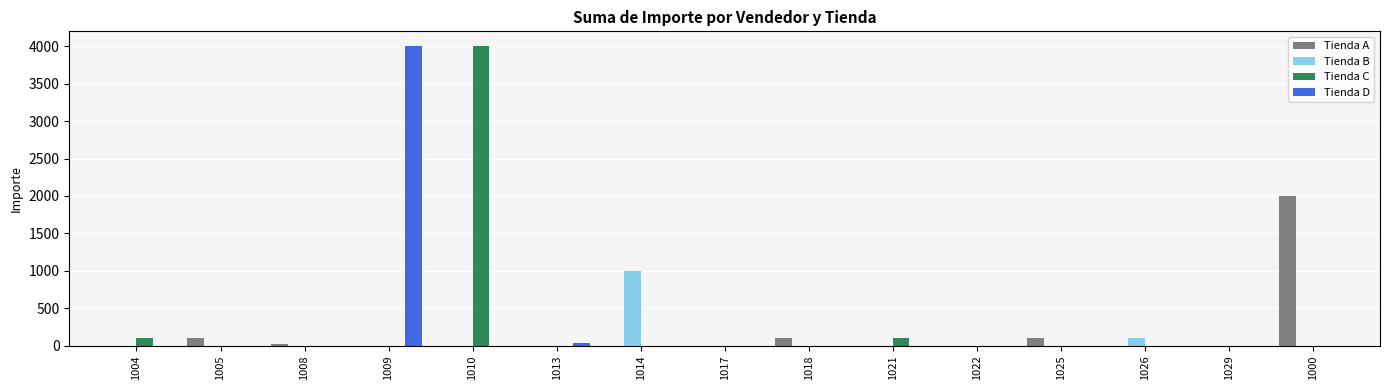

Reading left to right, what are all the values shown in this chart?

Tienda A: 1004=0	1005=100	1008=20	1009=0	1010=0	1013=0	1014=0	1017=0	1018=100	1021=0	1022=0	1025=100	1026=0	1029=0	1000=2000
Tienda B: 1004=0	1005=0	1008=0	1009=0	1010=0	1013=0	1014=1000	1017=0	1018=0	1021=0	1022=0	1025=0	1026=100	1029=0	1000=0
Tienda C: 1004=100	1005=0	1008=0	1009=0	1010=4000	1013=0	1014=0	1017=0	1018=0	1021=100	1022=0	1025=0	1026=0	1029=0	1000=0
Tienda D: 1004=0	1005=0	1008=0	1009=4000	1010=0	1013=30	1014=0	1017=0	1018=0	1021=0	1022=0	1025=0	1026=0	1029=0	1000=0